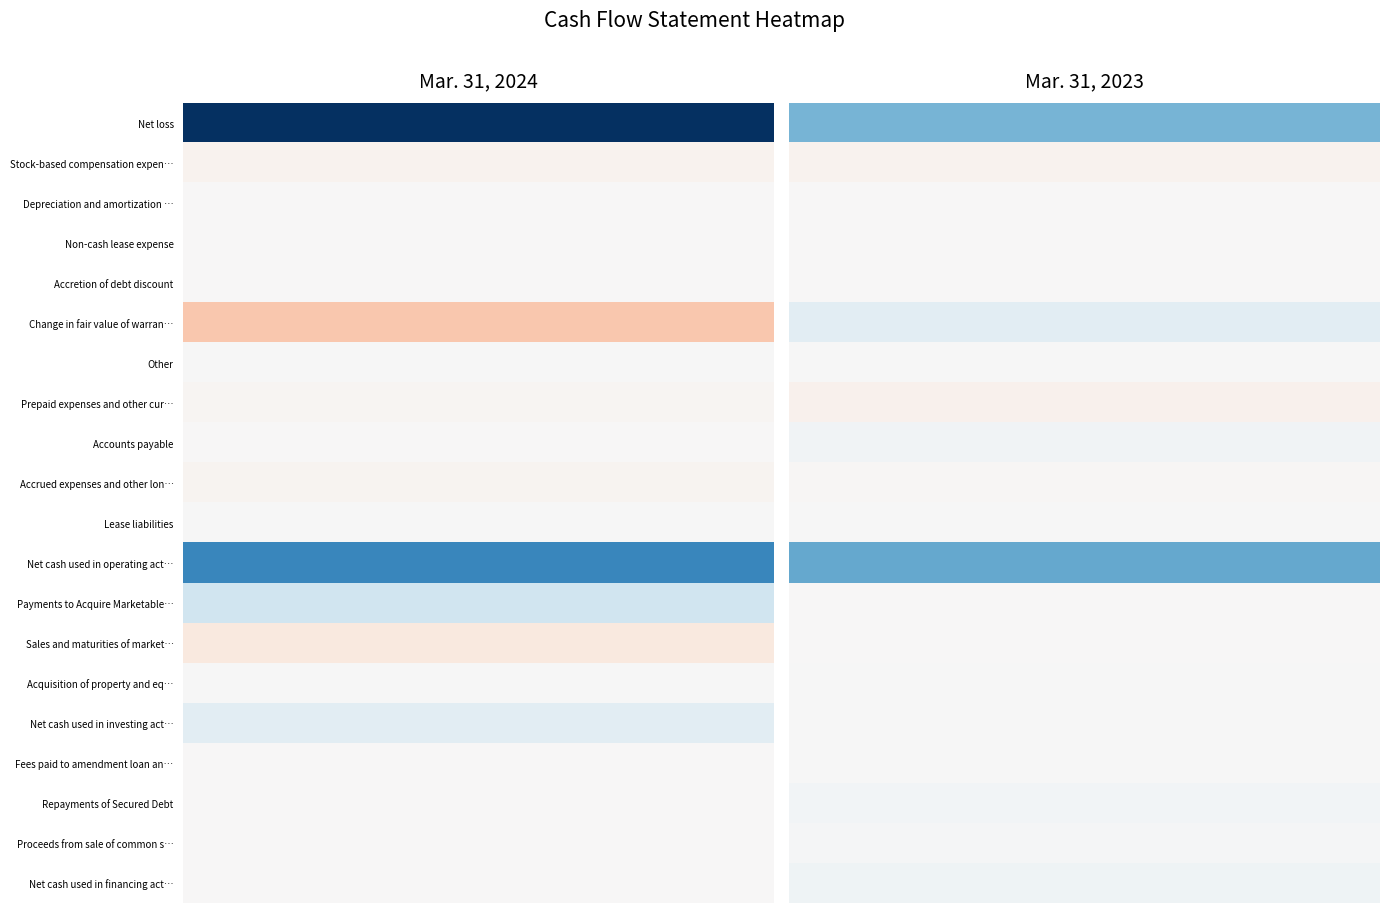

Reading left to right, what are all the values shown in this chart?

Net loss: -51766	-24020
Stock-based compensation expense: 1739	1645
Depreciation and amortization expense: 62	127
Non-cash lease expense: 386	385
Accretion of debt discount: 254	225
Change in fair value of warrant liabilities: 13755	-5439
Other: -117	-51
Prepaid expenses and other current assets: 1062	2084
Accounts payable: 4	-1714
Accrued expenses and other long-term liabilities: 1264	496
Lease liabilities: -240	-250
Net cash used in operating activities: -33597	-26512
Payments to Acquire Marketable Securities: -10263	0
Sales and maturities of marketable securities: 5000	0
Acquisition of property and equipment: -59	-9
Net cash used in investing activities: -5322	-9
Fees paid to amendment loan and securities: 0	-381
Repayments of Secured Debt: 0	-1300
Proceeds from sale of common stock: 0	-443
Net cash used in financing activities: 0	-2124